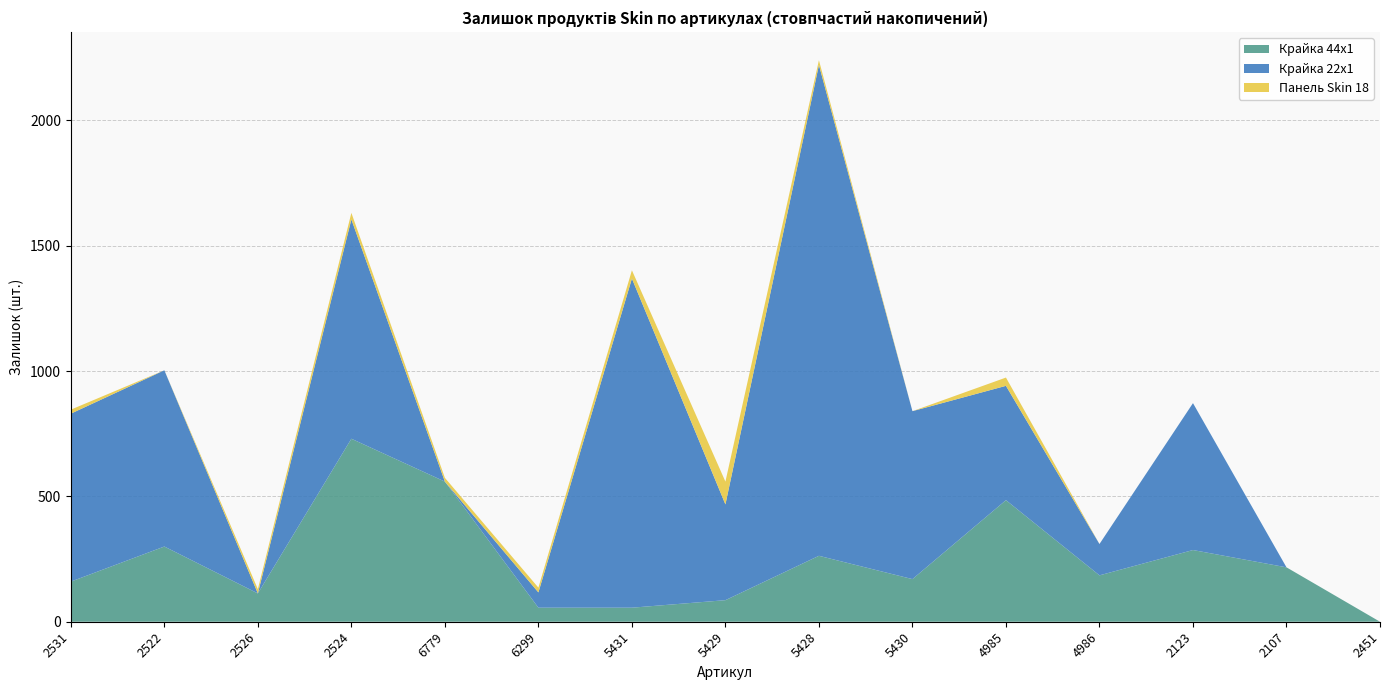

The value of Крайка 44x1 at 5431 is 56. True or false?

True